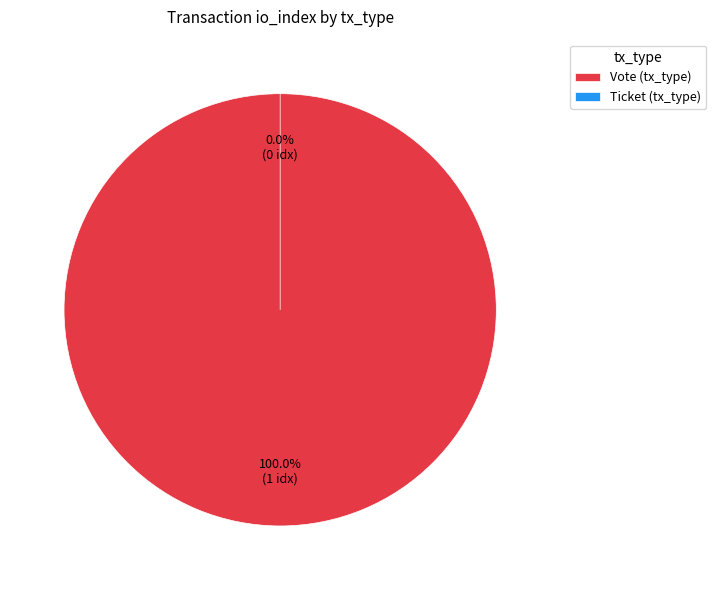

Count the number of slices in the pie.

2